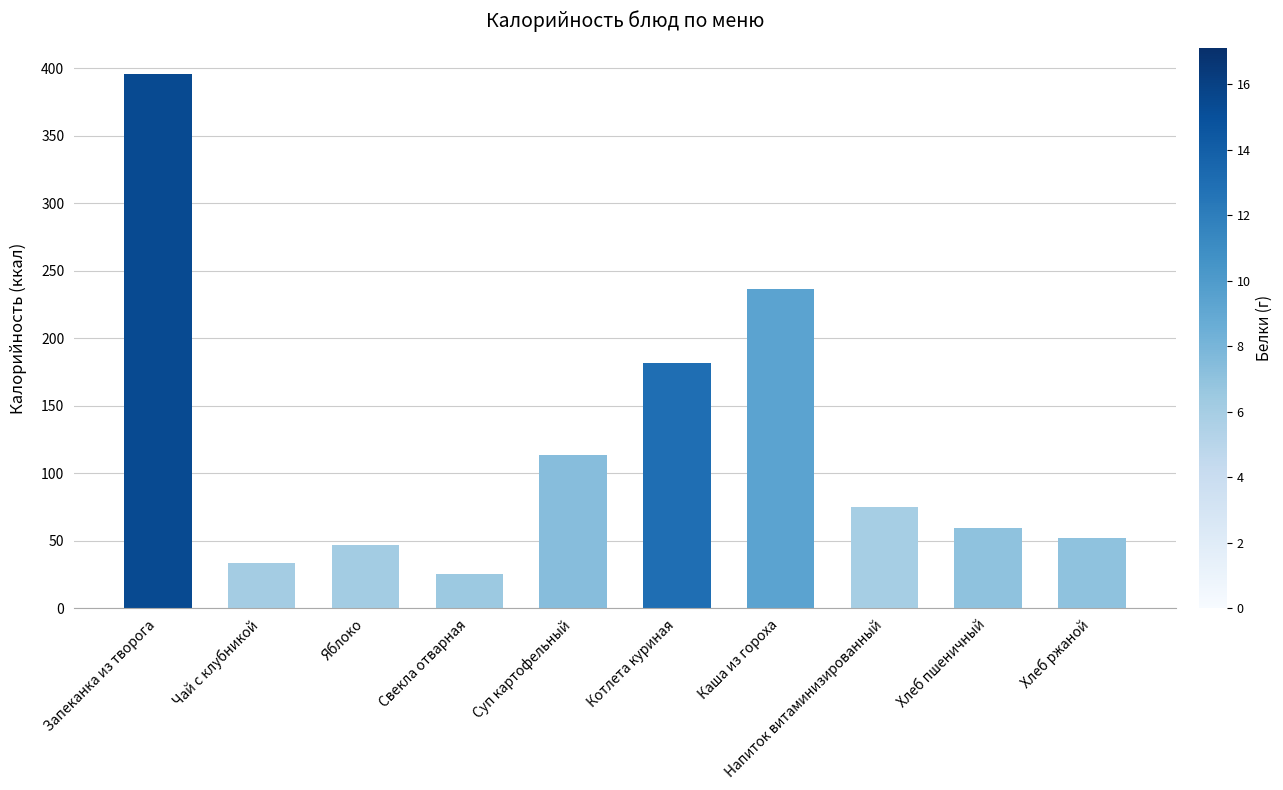

How many series are shown in this chart?

1